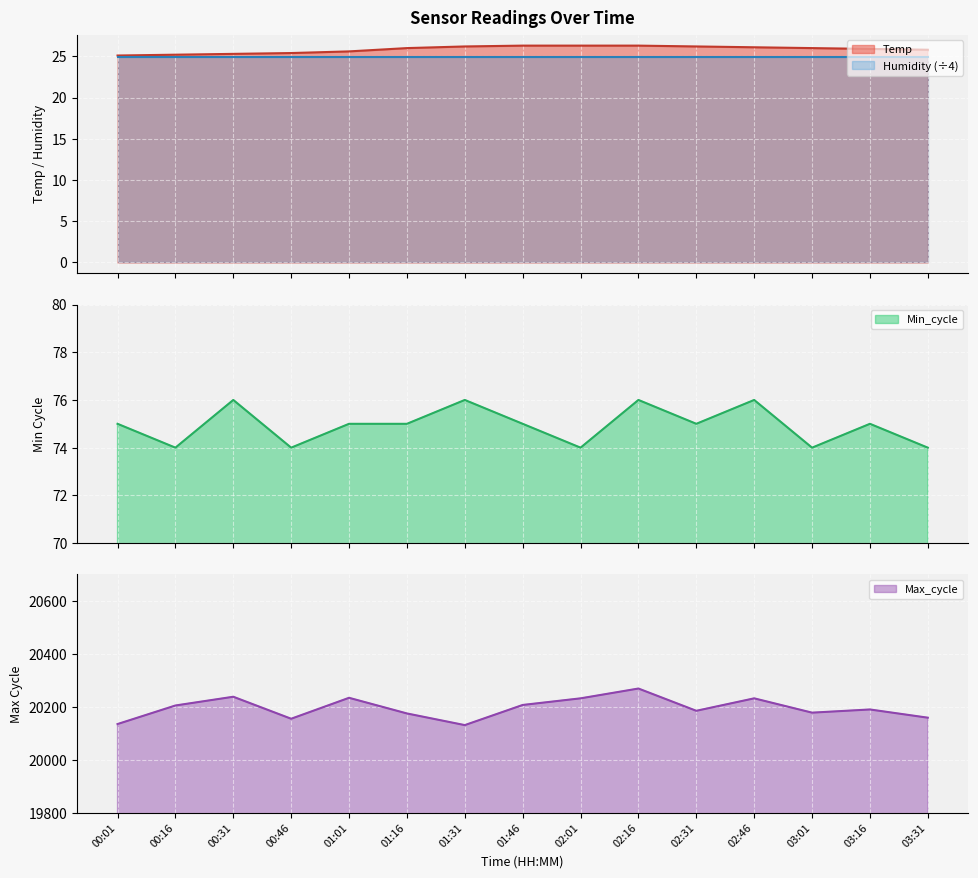

What is the spread (max minus min) of values at 02:31?

20158.8